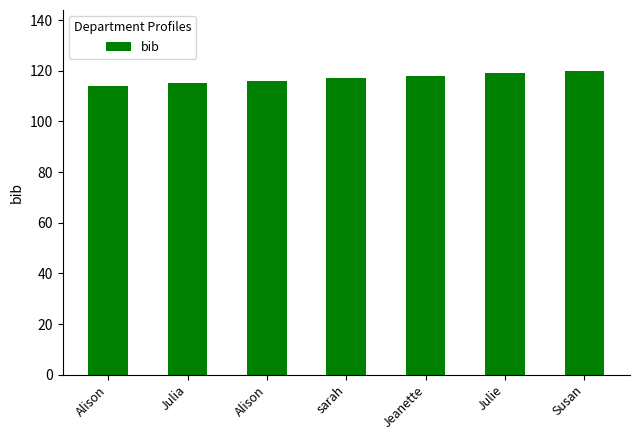

Approximately how many times larger is the value at Alison compared to Jeanette?

1.0